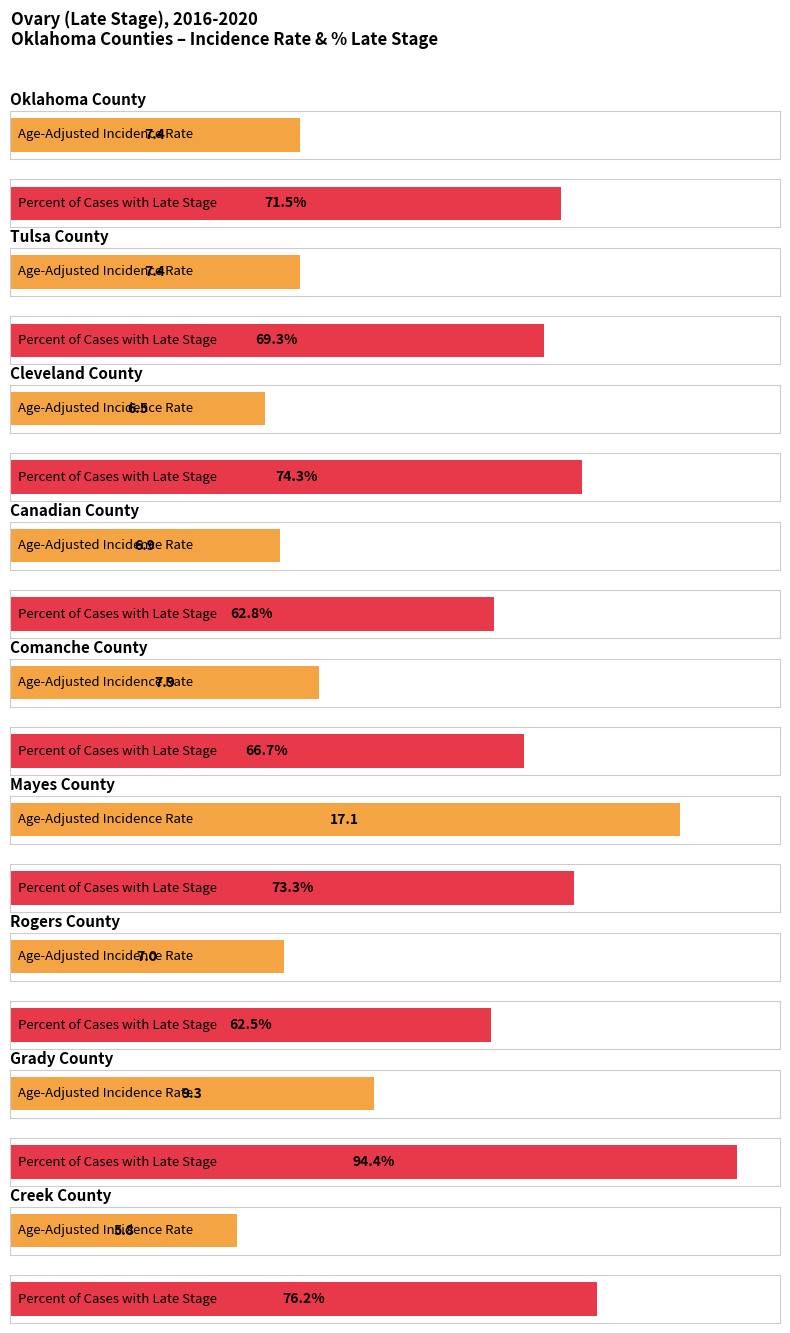

List the series in order of their overall mean, highest first.

Percent of Cases with Late Stage, Age-Adjusted Incidence Rate